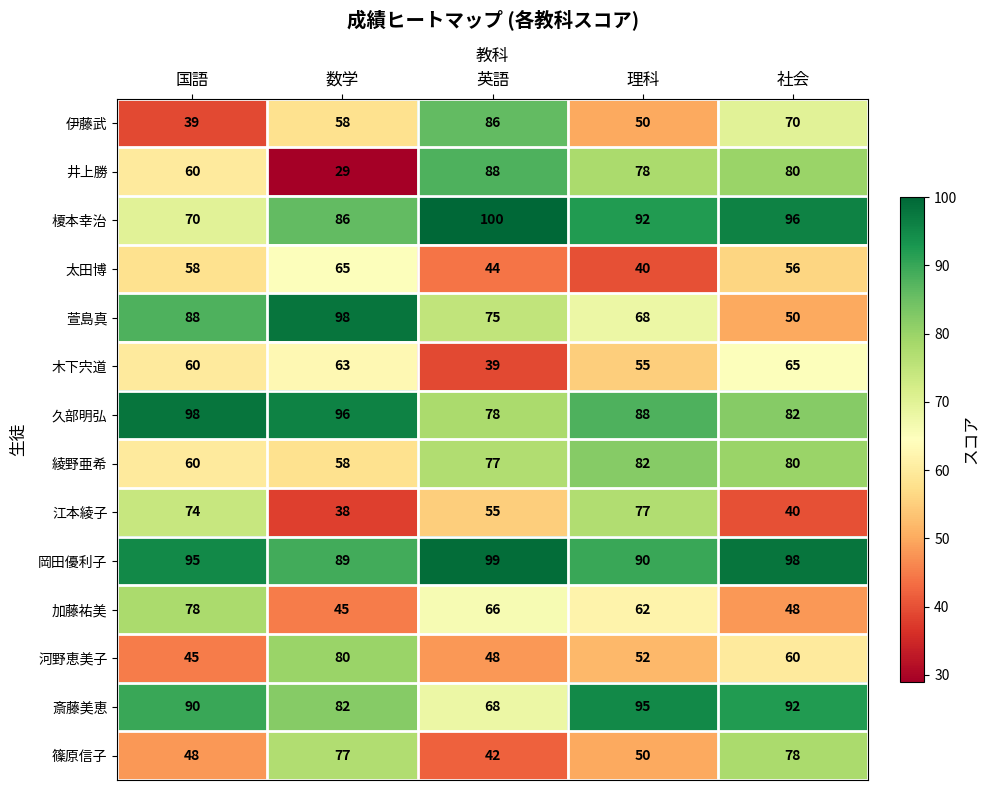

What is the maximum value shown in the chart?

100